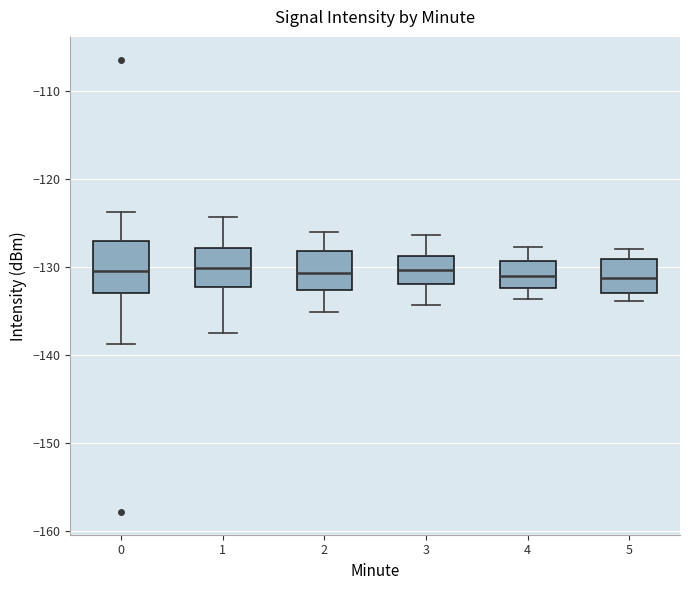

Comparing the boxes themselves (not the whiskers), which one is the tallest?

0